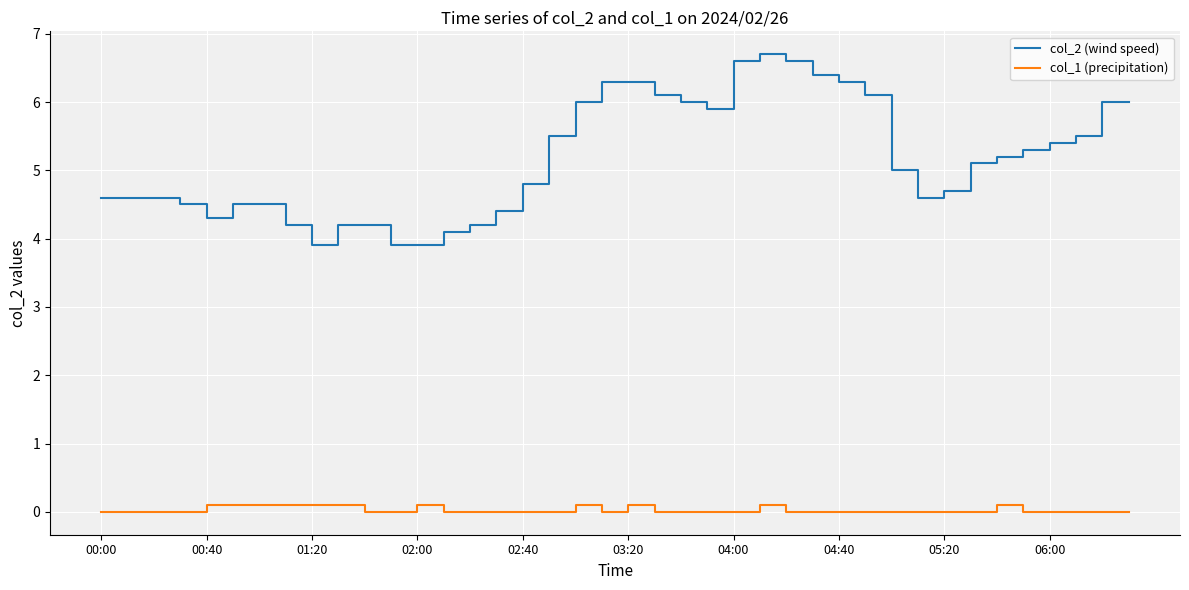

Does the chart have visible grid lines?

Yes